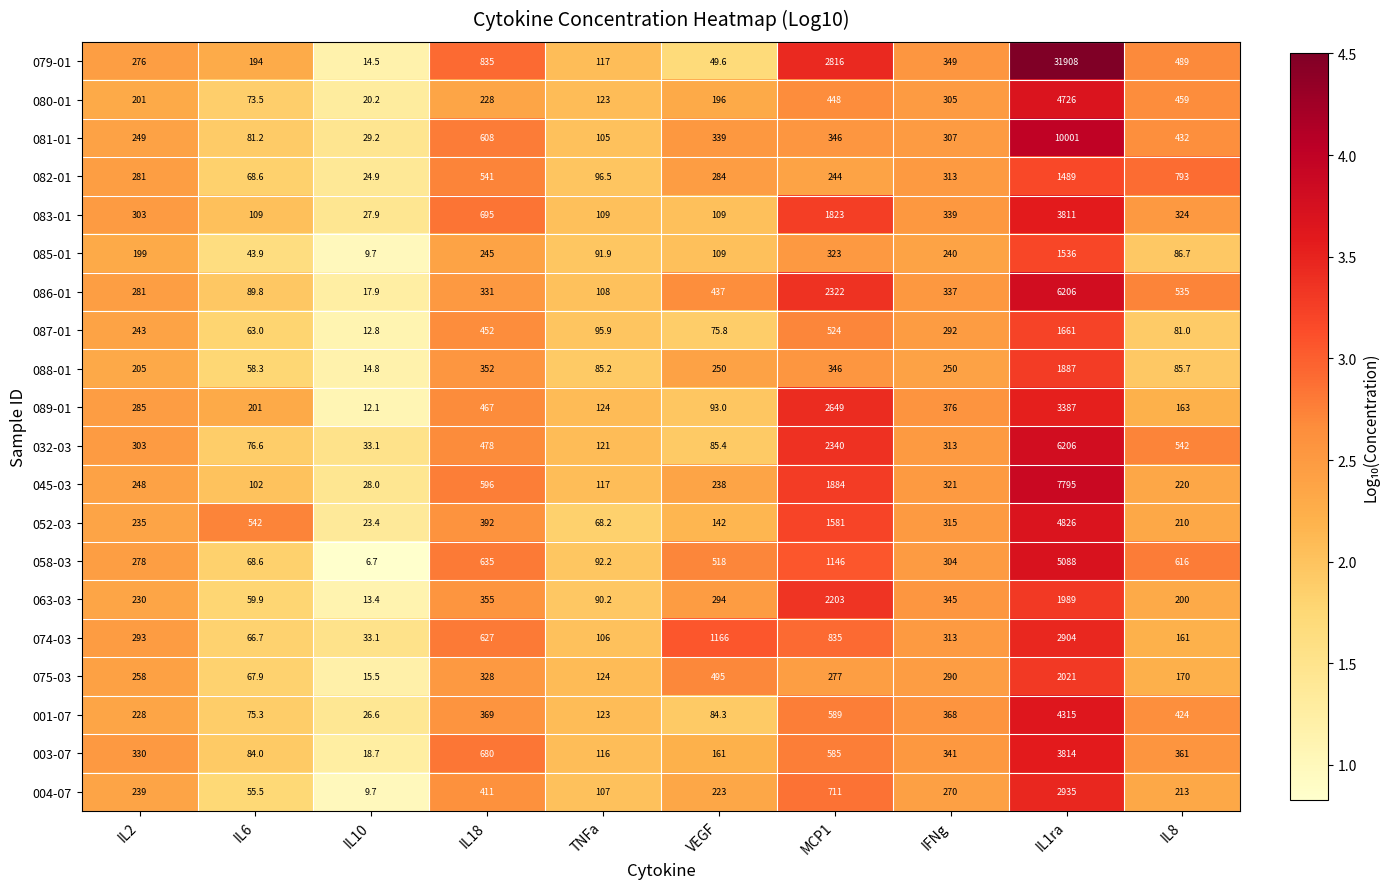

At which label does 075-03 first exceed 277?

IL18